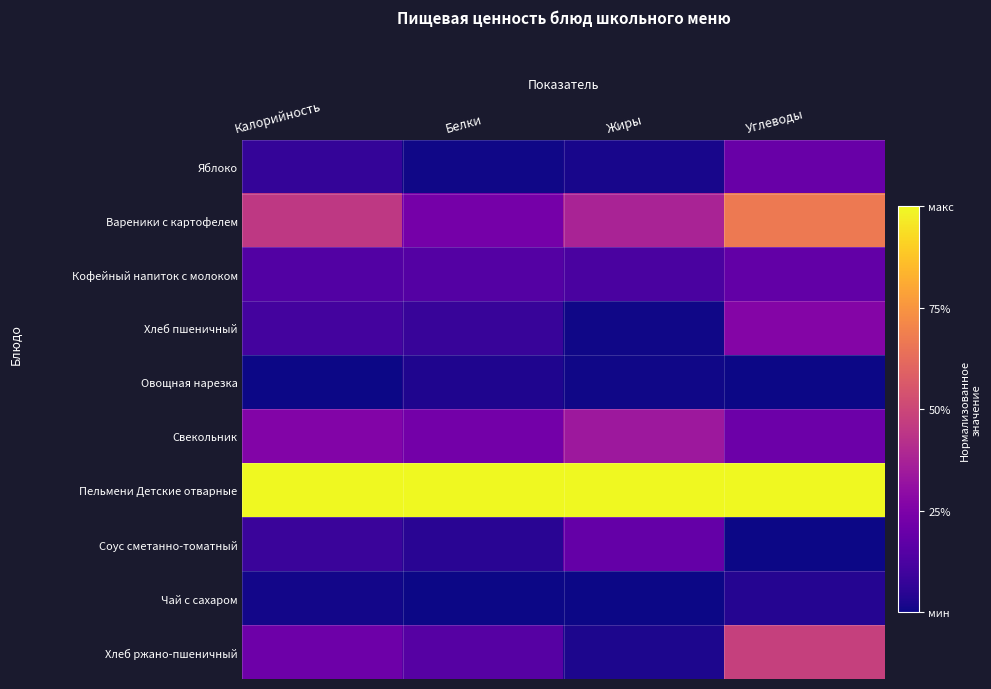

List the series in order of their peak value, highest first.

Пельмени Детские отварные, Вареники с картофелем, Хлеб ржано-пшеничный, Свекольник, Хлеб пшеничный, Яблоко, Соус сметанно-томатный, Кофейный напиток с молоком, Чай с сахаром, Овощная нарезка